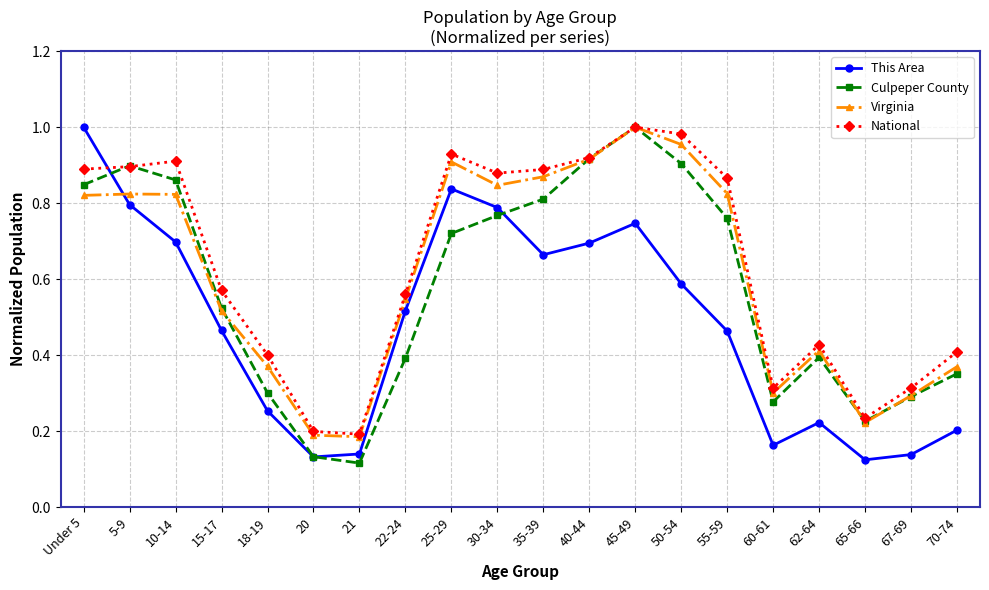

At which label does This Area reach its peak?

Under 5